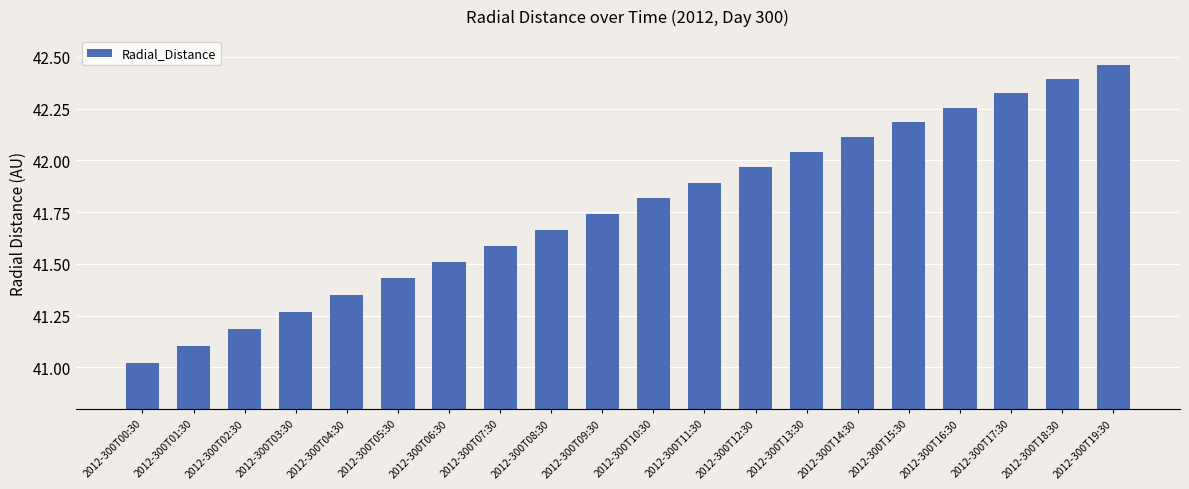

Between 2012-300T10:30 and 2012-300T15:30, which is larger?

2012-300T15:30